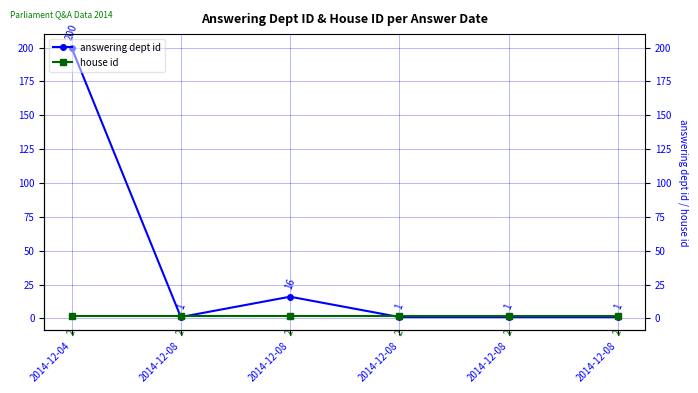

What is the total value across all series at 2014-12-08?

3